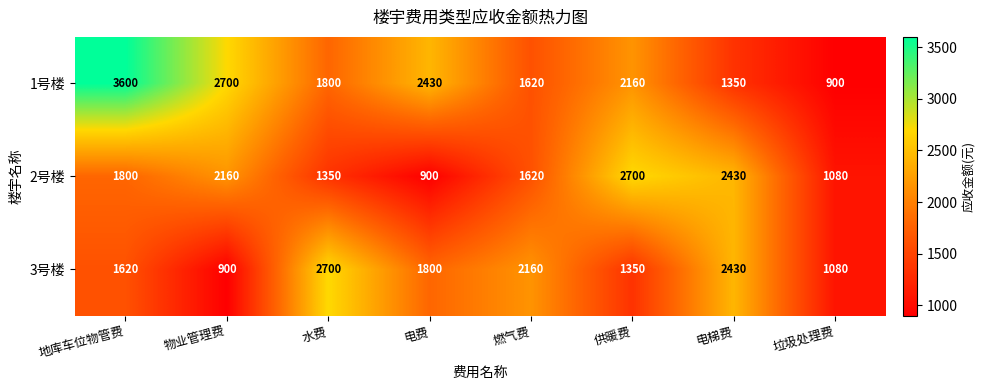

What is the approximate value of 2号楼 at 电费?

900